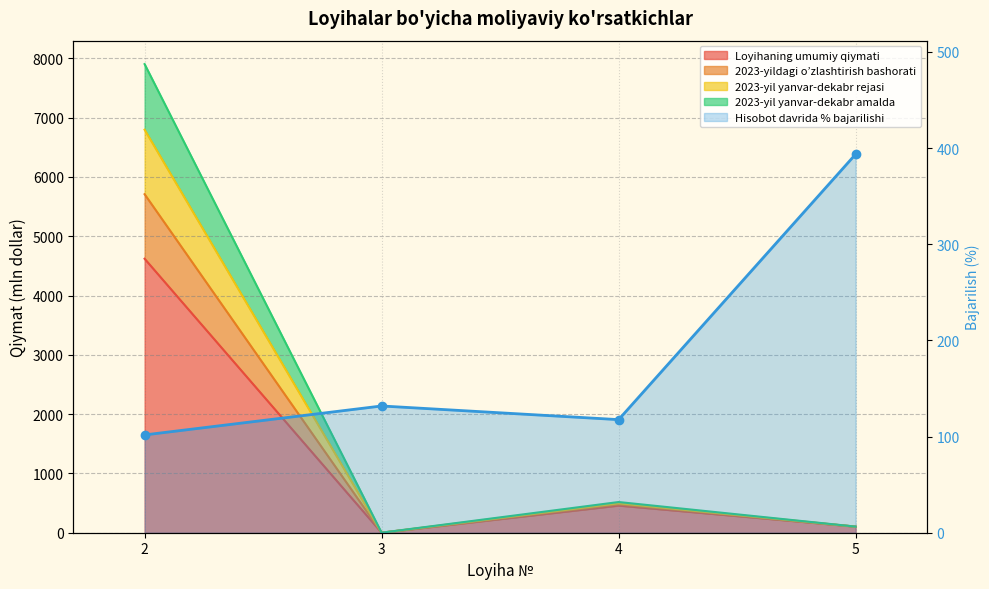

At how many categories does at least one series exceed 2119?

1